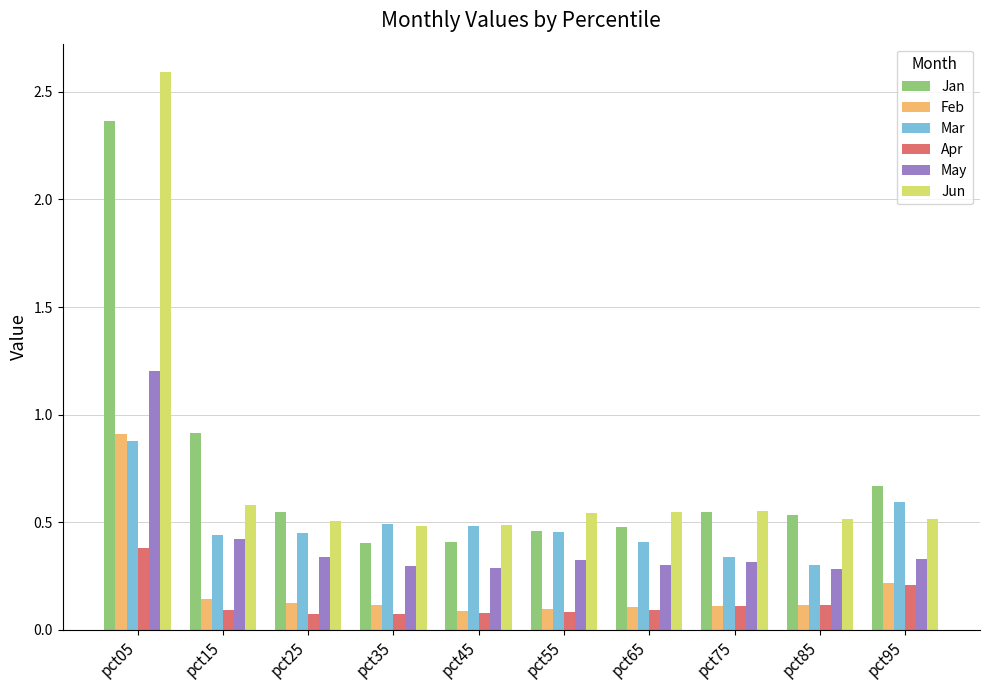

Which series changed the most between pct05 and pct25?

Jun